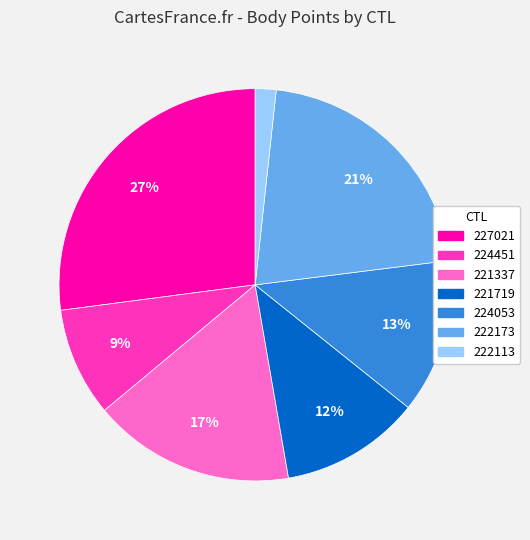

How many segments does this pie chart have?

7